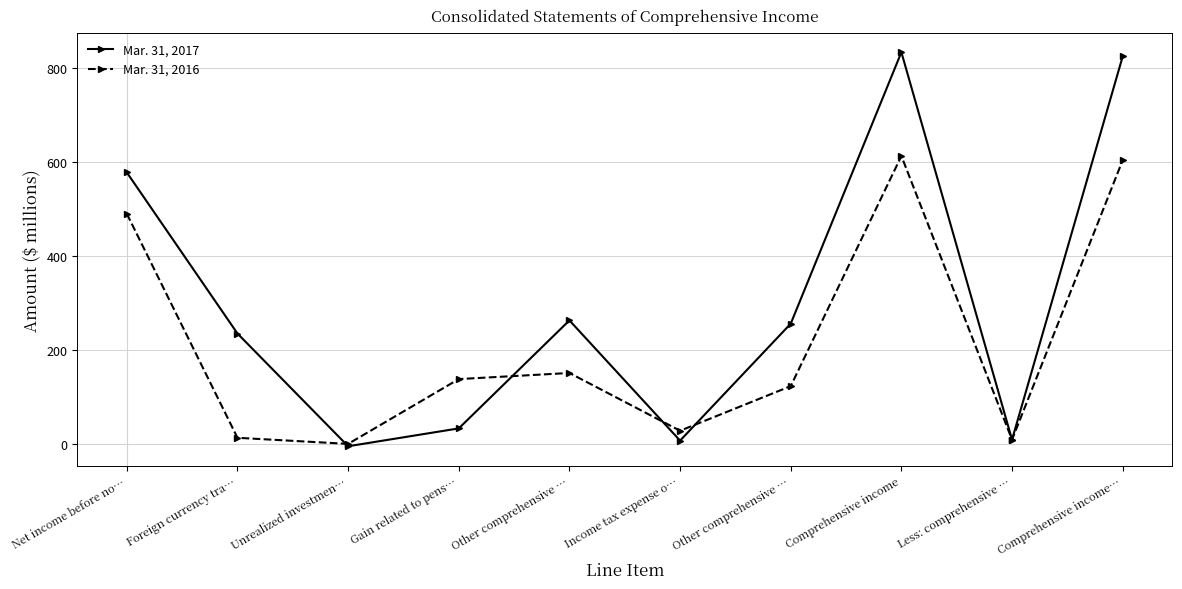

List the labels in order of Mar. 31, 2016 value, smallest first.

Unrealized investmen…, Less: comprehensive …, Foreign currency tra…, Income tax expense o…, Other comprehensive …, Gain related to pens…, Other comprehensive …, Net income before no…, Comprehensive income…, Comprehensive income